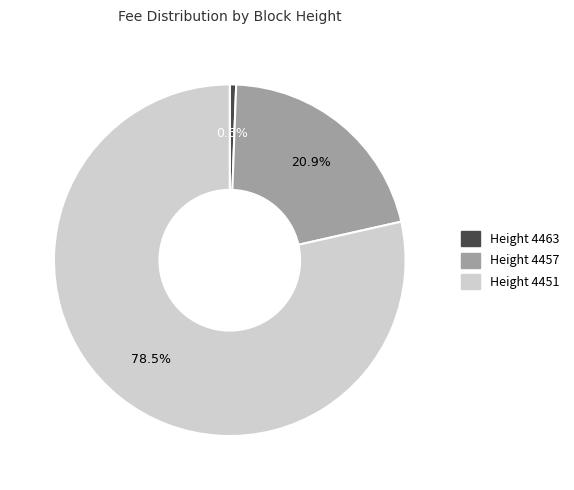

How many segments does this pie chart have?

3